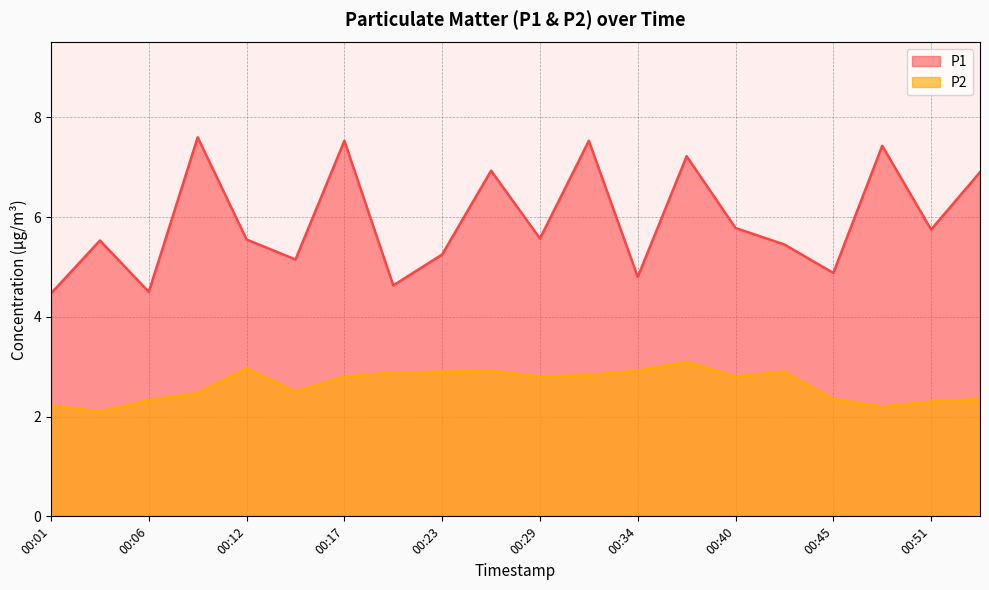

Between 00:06 and 00:42, which is larger?

00:42